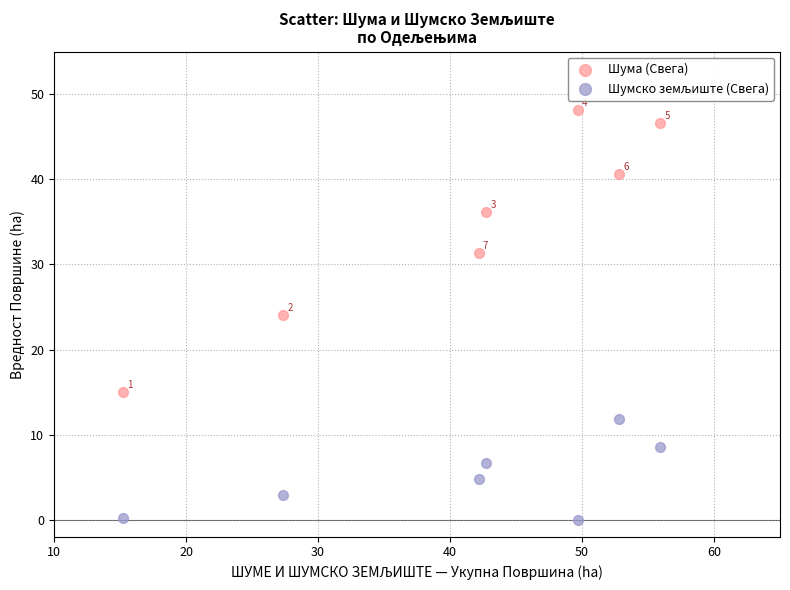

Which series has the widest spread of Y values?

Шума (Свега)